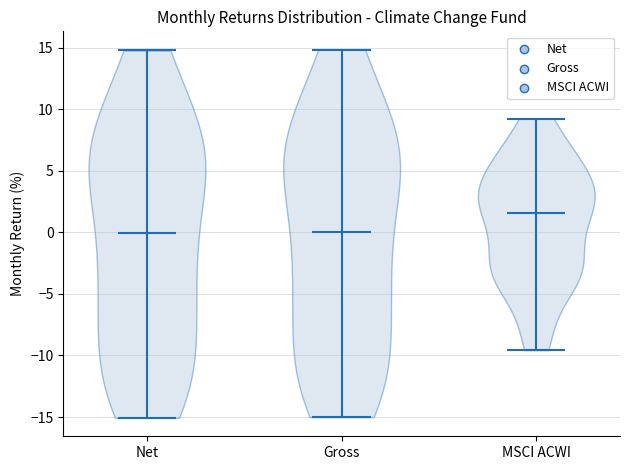

Which violin has the highest median line?

MSCI ACWI